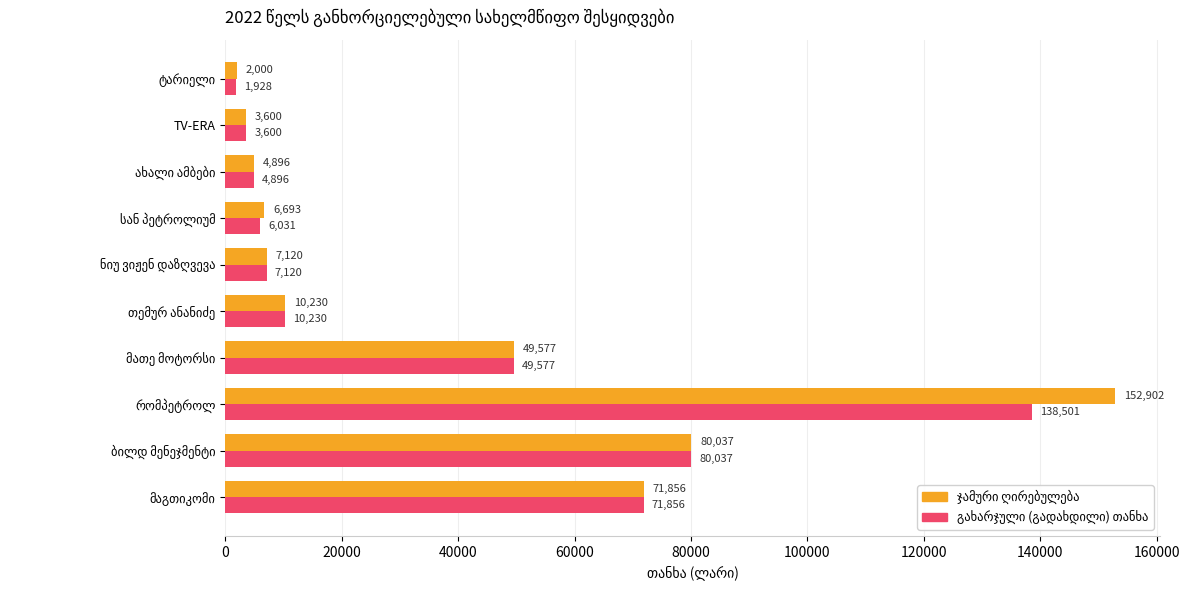

What is the smallest value displayed?

1927.6